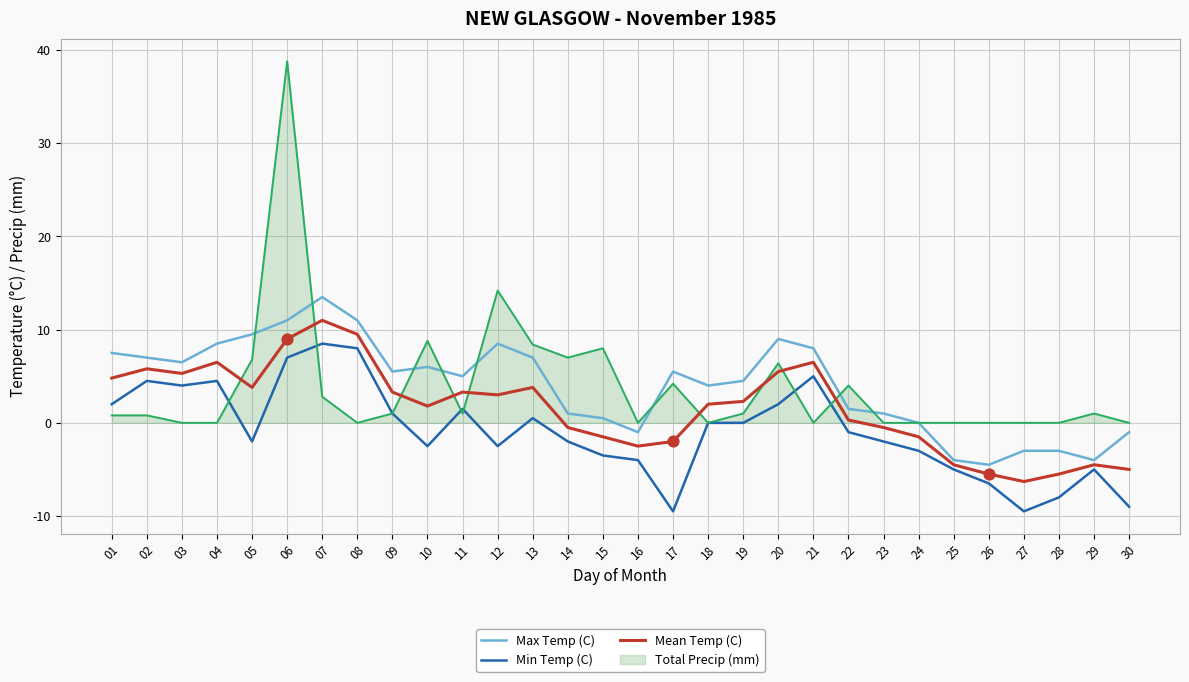

What is the difference between the highest and lowest values at 24?

3.0